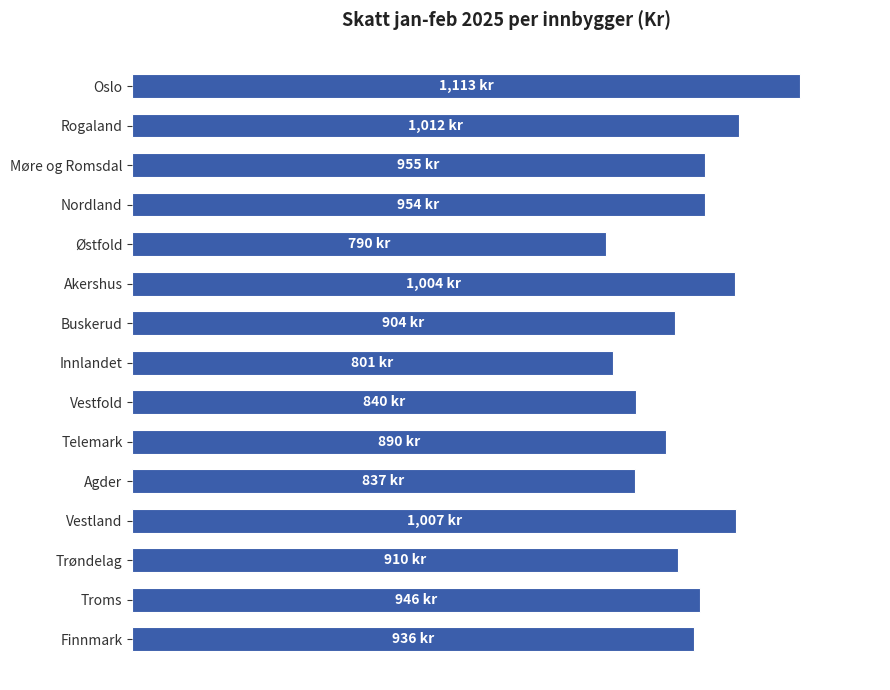

True or false: the data shows 840.1 at Vestfold.

True